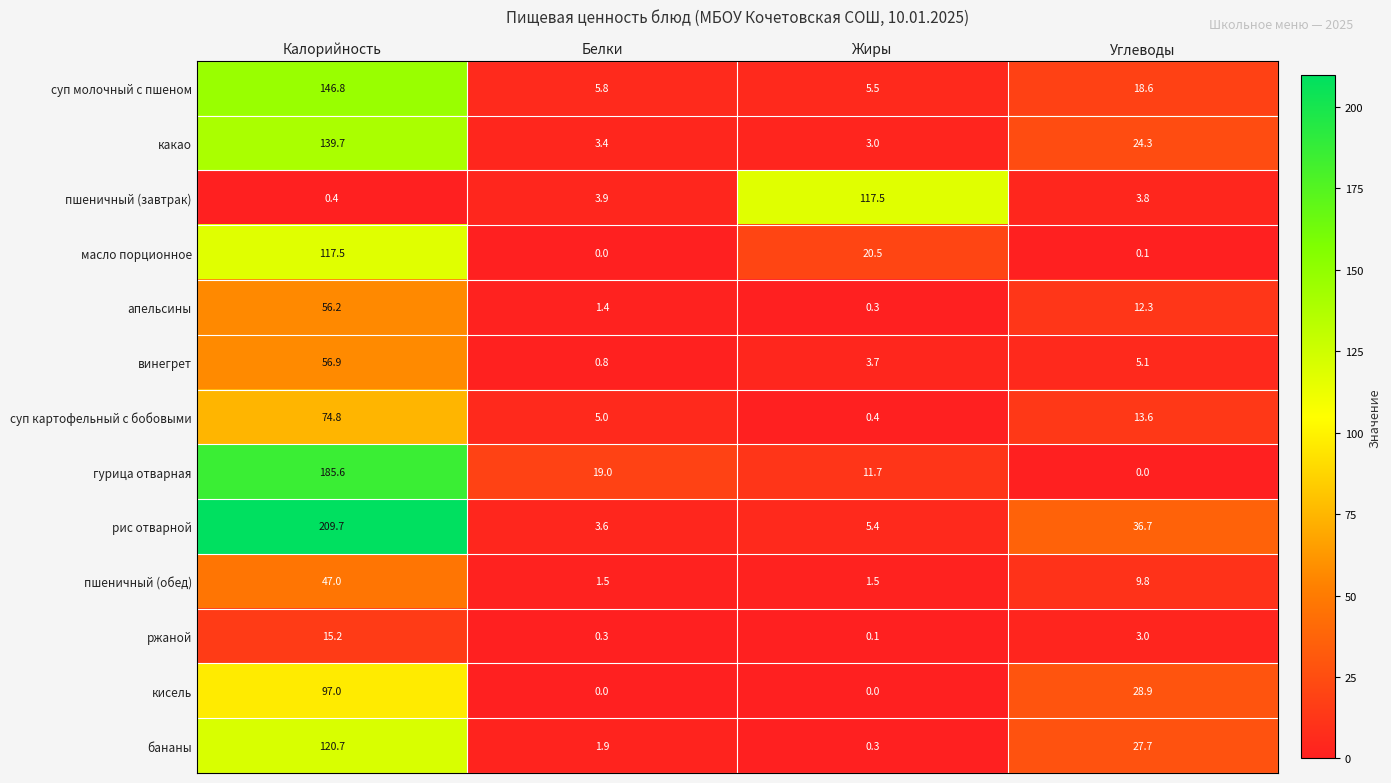

What is the difference between the maximum and minimum values in the какао series?

136.7